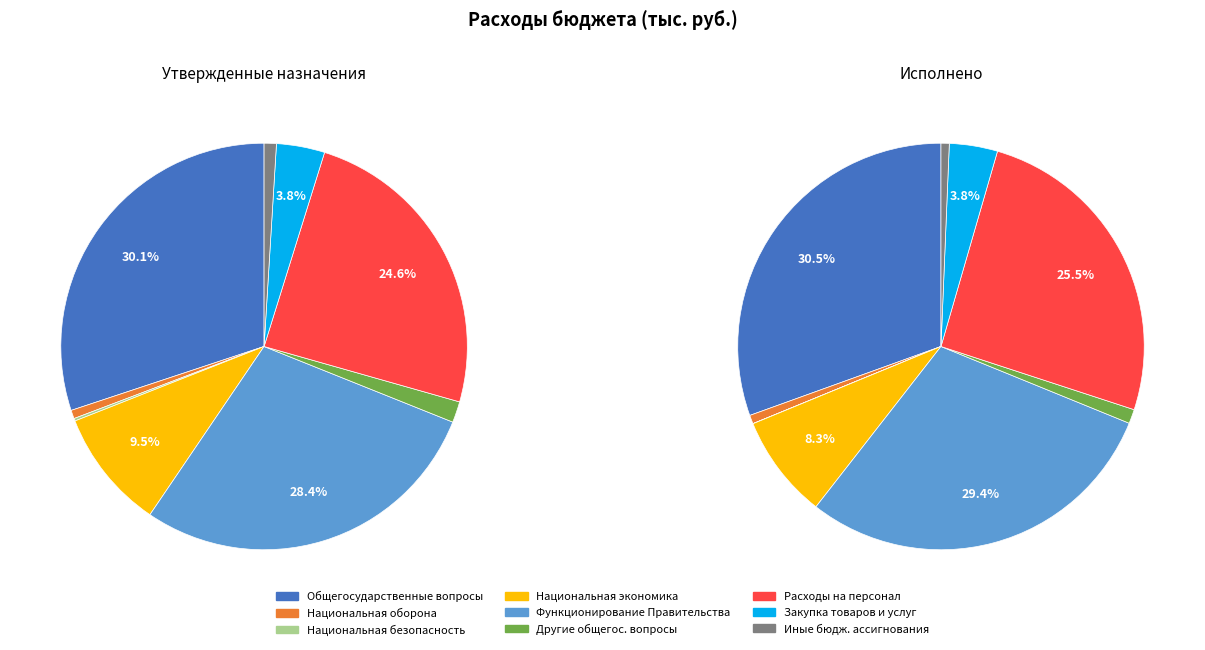

Which has a higher value, Общегосударственные вопросы or Расходы на выплаты персоналу?

Общегосударственные вопросы